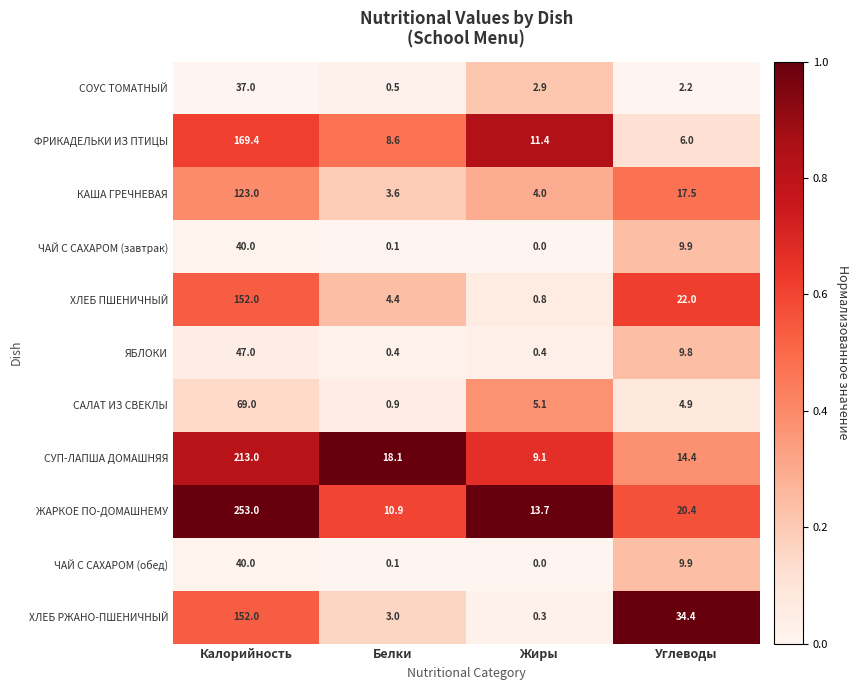

Which series has the largest total across all categories?

ЖАРКОЕ ПО-ДОМАШНЕМУ